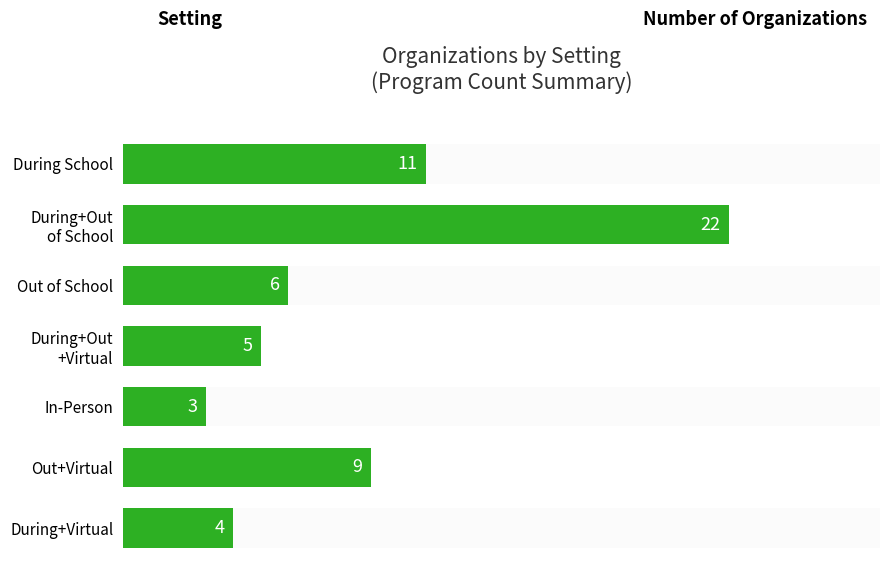

The chart shows a value of 34 at During+Out of School. True or false?

False